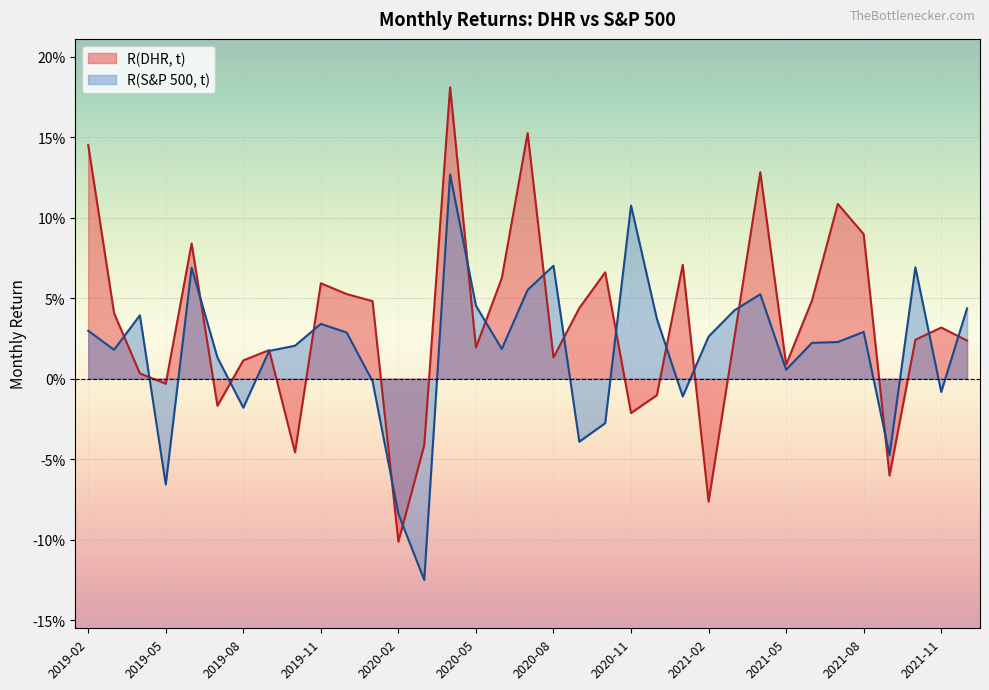

Rank the series by their average value, from highest to lowest.

R(DHR, t), R(S&P 500, t)